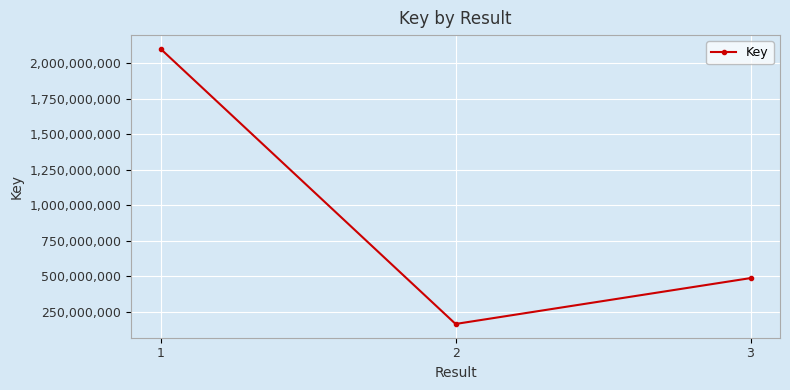

The chart shows a value of 284029314 at 2. True or false?

False